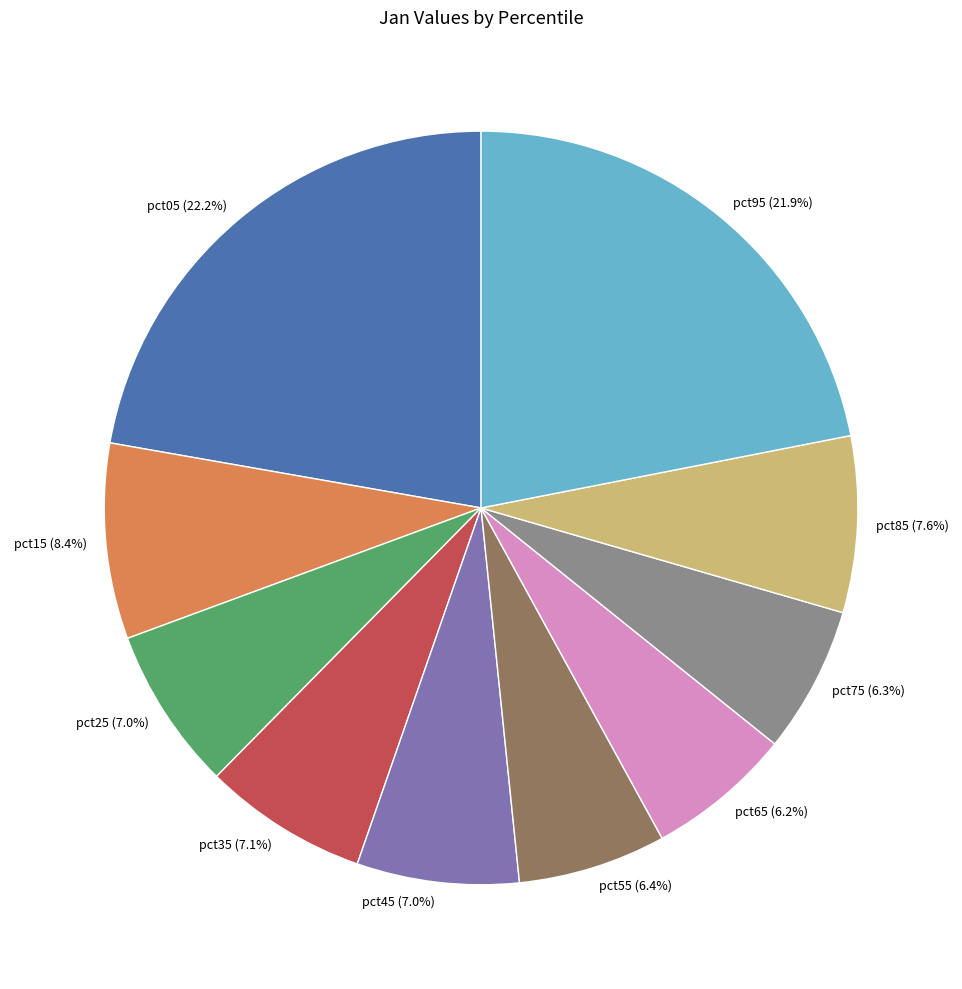

Does pct35 account for over 50% of the chart?

No